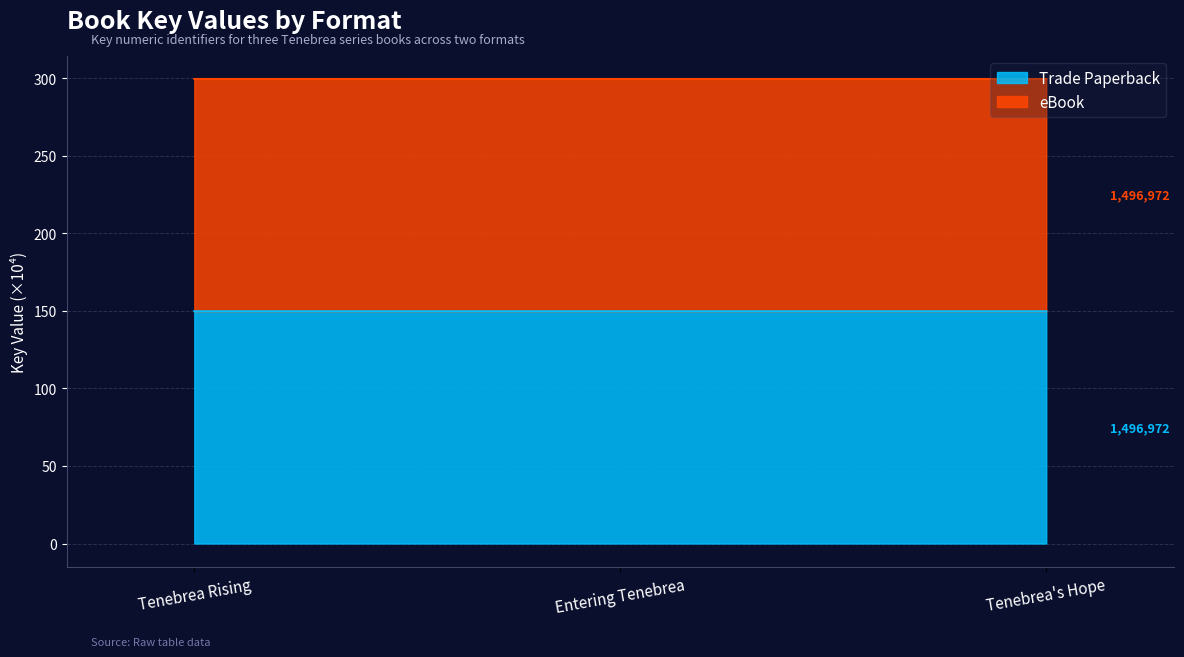

Which series has the largest total across all categories?

eBook